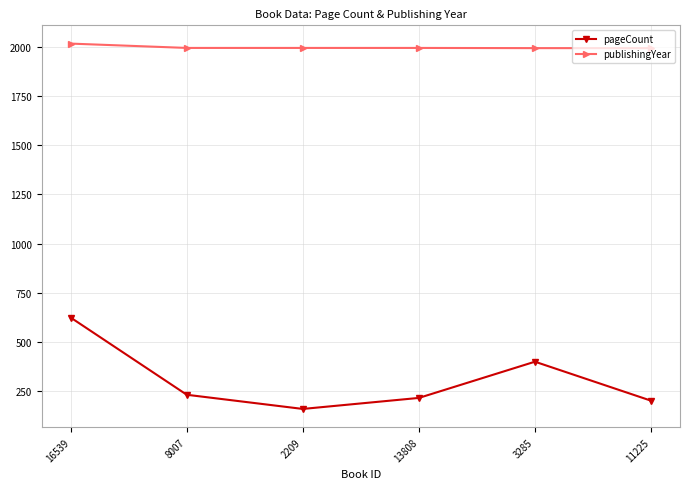

True or false: pageCount and publishingYear intersect in this chart.

False